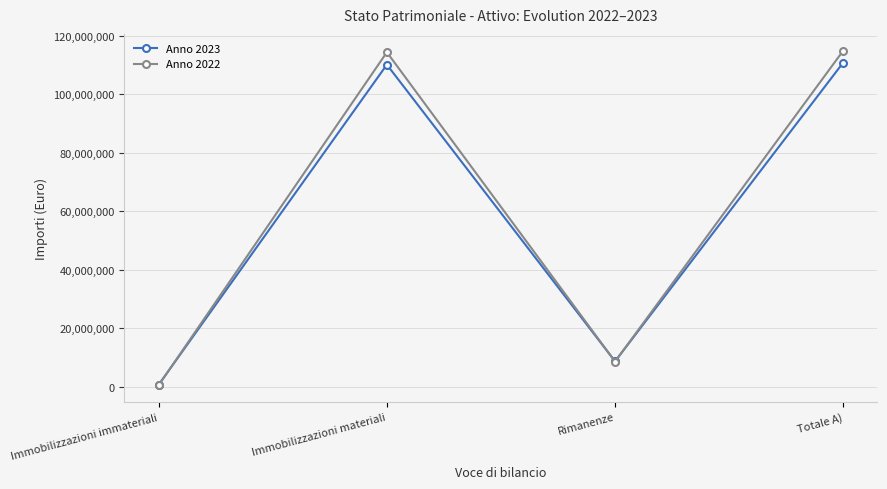

Read the Anno 2023 value at Totale A), to the nearest 50.

110776500